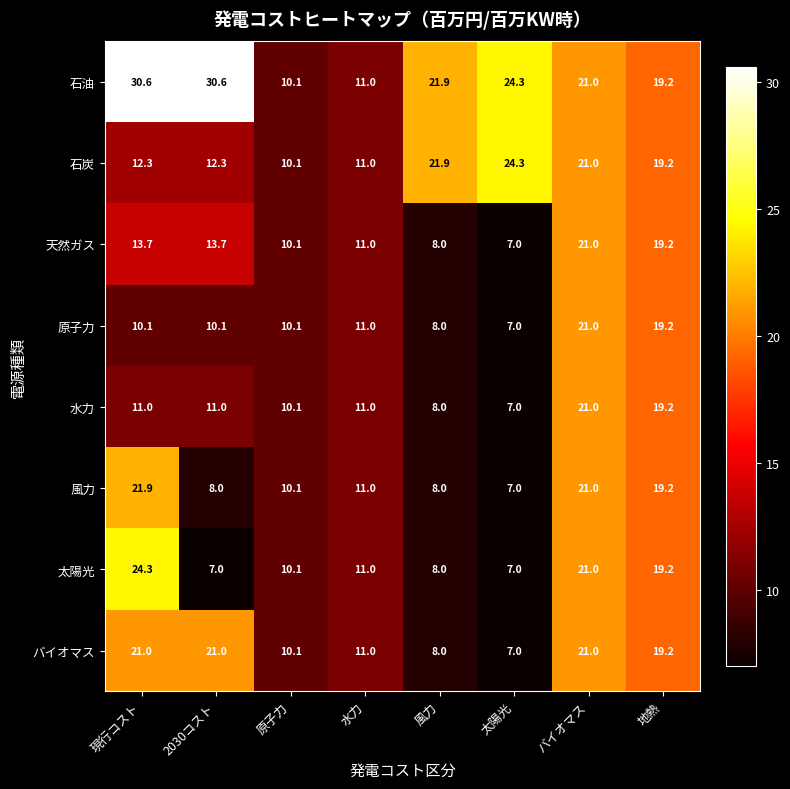

At which category is the sum across all series the highest?

バイオマス